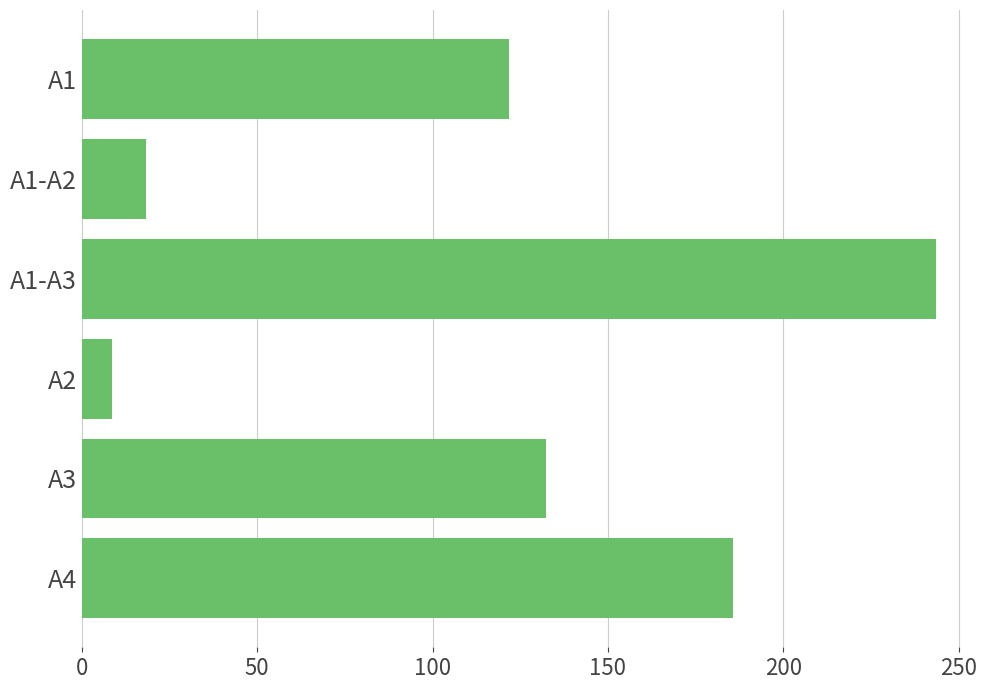

How many values are below 132?

3